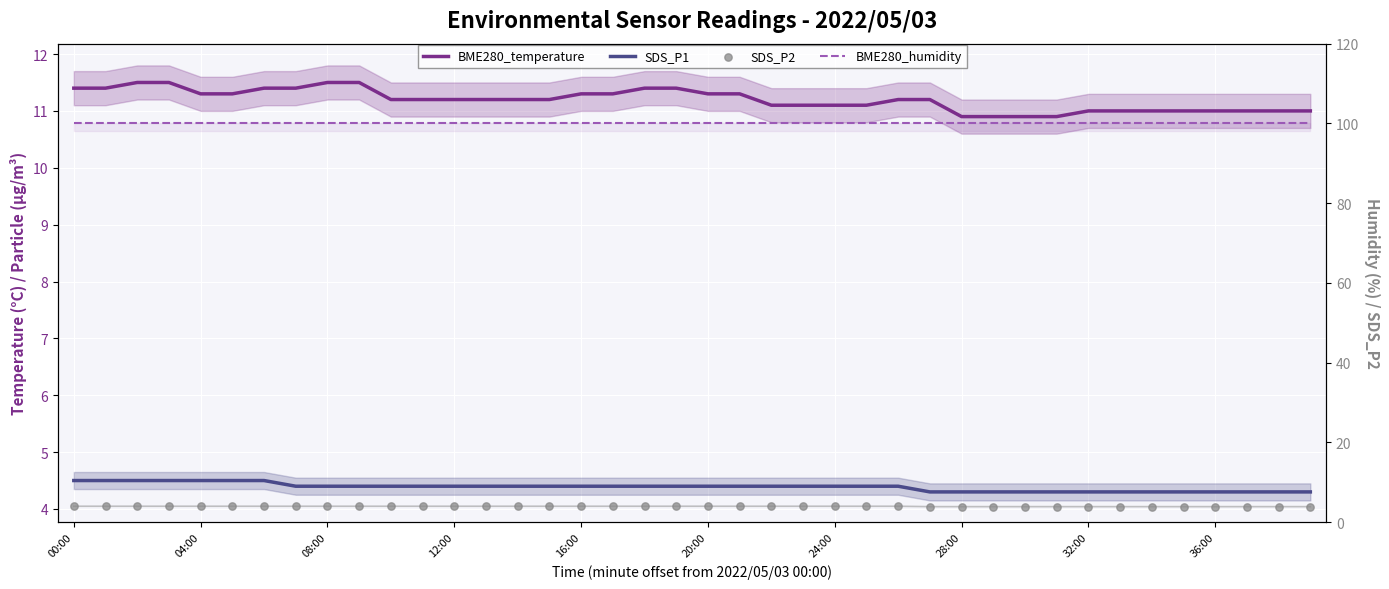

What are all the series names shown in the legend?

BME280_temperature, SDS_P1, BME280_humidity, SDS_P2